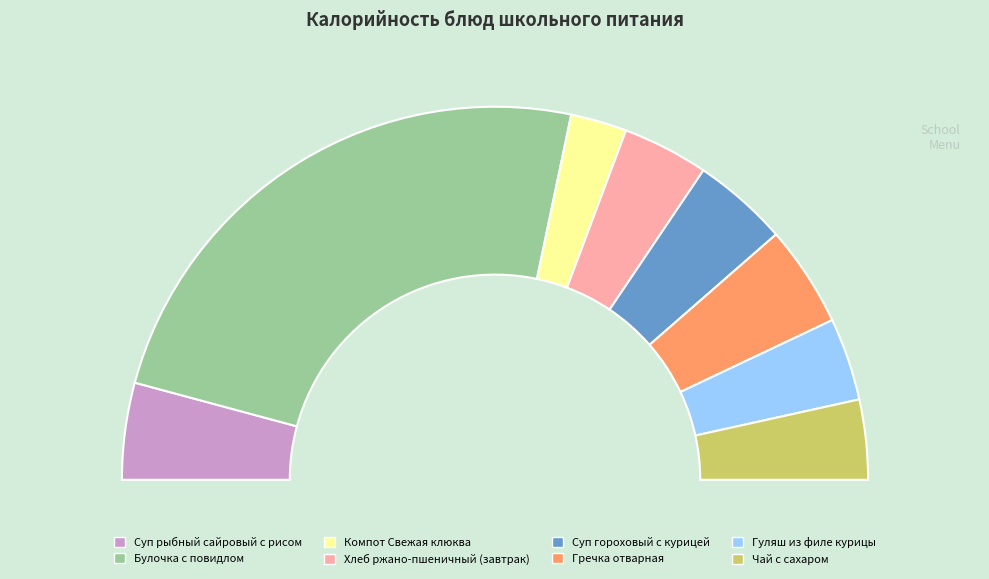

Rank the categories by value from highest to lowest.

Булочка с повидлом, Гречка отварная, Суп рыбный сайровый с рисом, Суп гороховый с курицей, Хлеб ржано-пшеничный (завтрак), Гуляш из филе курицы, Чай с сахаром, Компот Свежая клюква